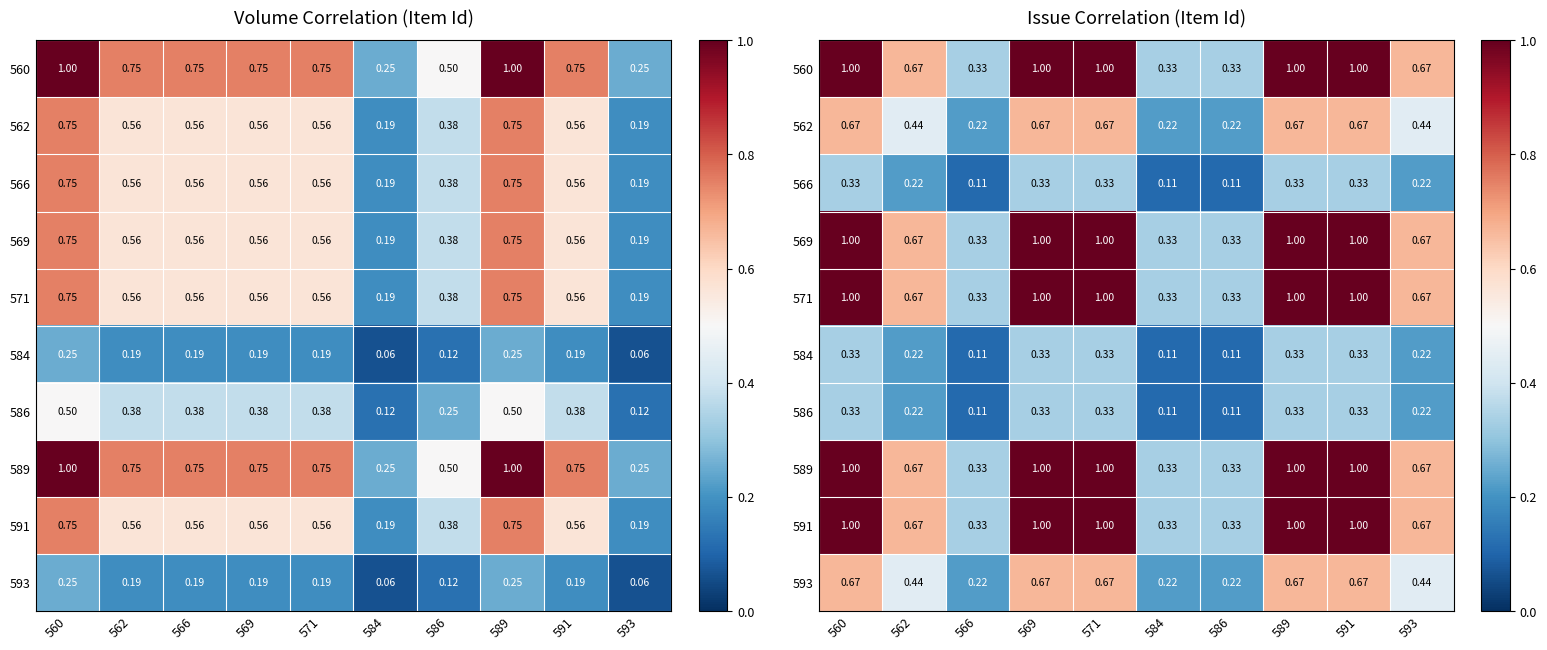

What is the spread (max minus min) of values at 586?

0.2